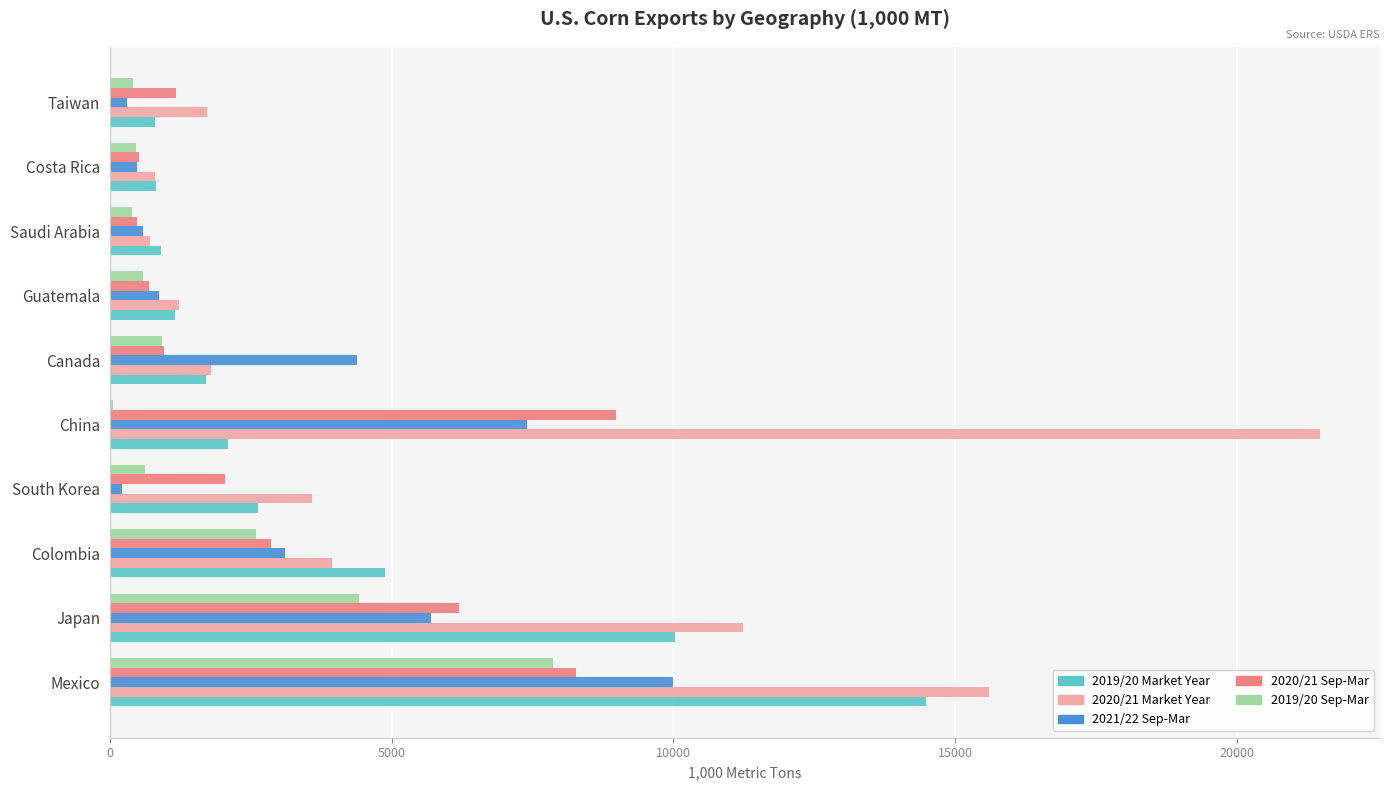

The value of 2020/21 Sep-Mar at Guatemala is 700.2. True or false?

True